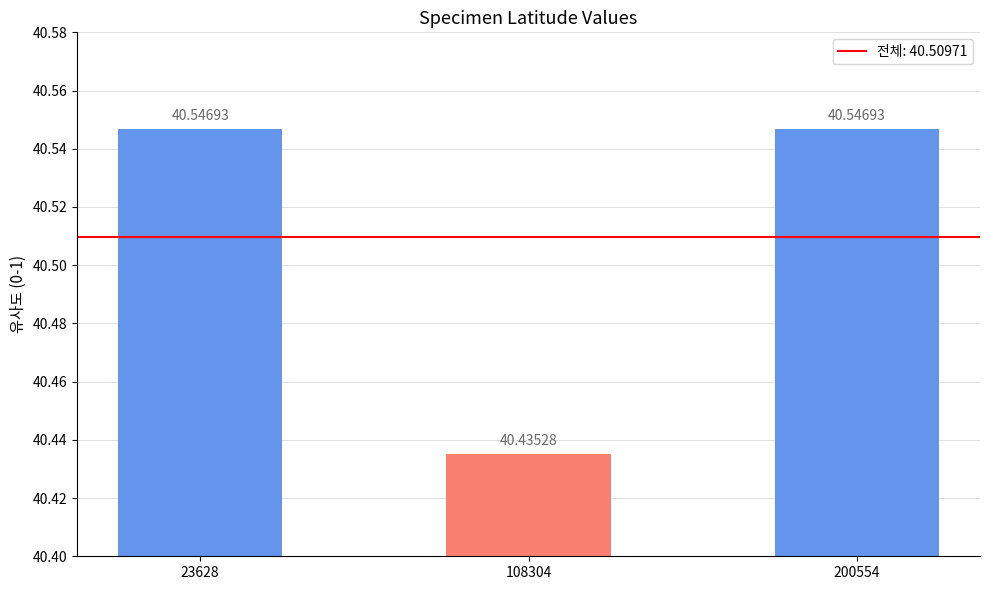

What is the sum of the values at 108304 and 23628?

81.0